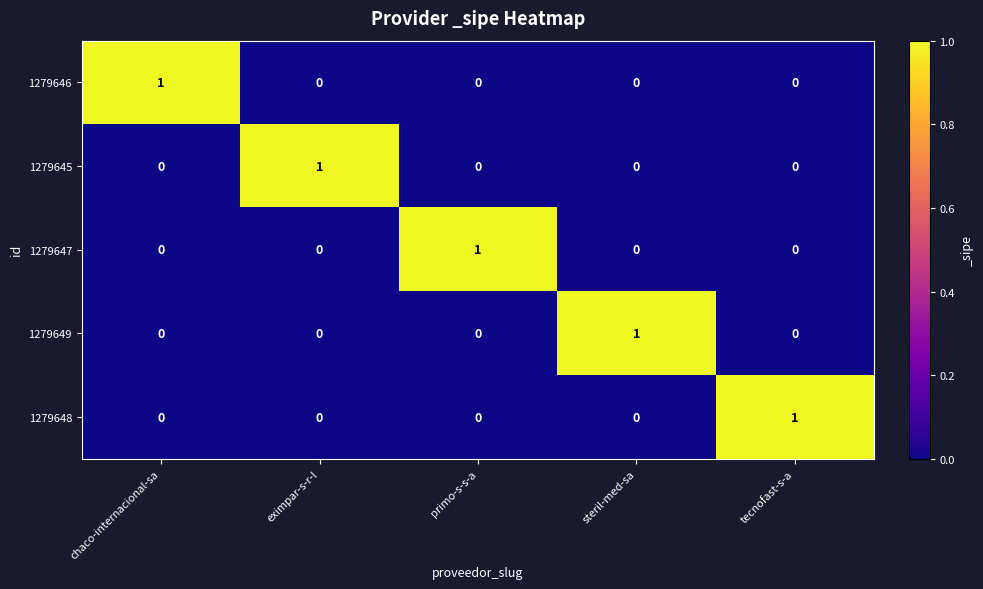

Which category has the highest value in the 1279649 series?

steril-med-sa